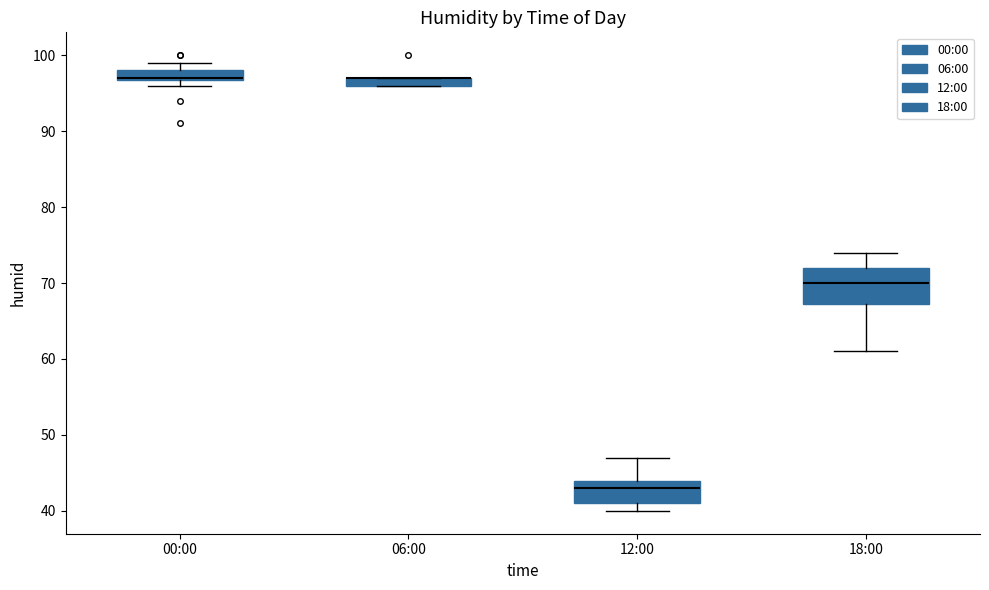

Where does the median line of the box for 12:00 sit on the y-axis? The values are not printed on the chart, so give them approximately, as read against the axis.

43